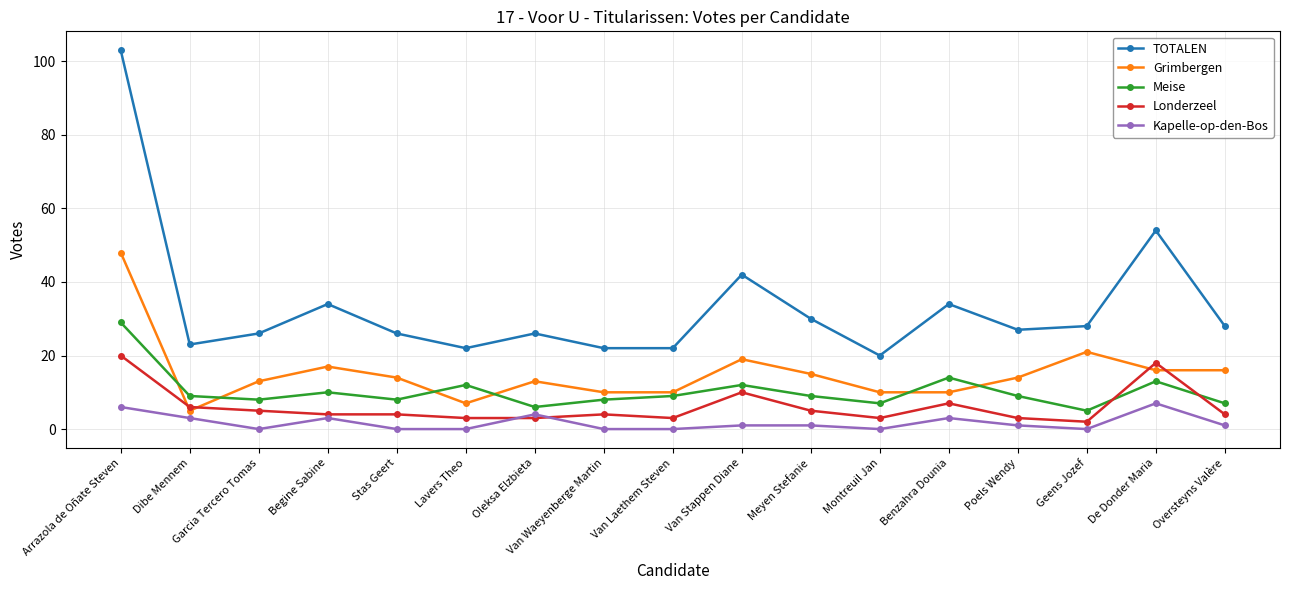

Which series has the largest range (max minus min)?

TOTALEN